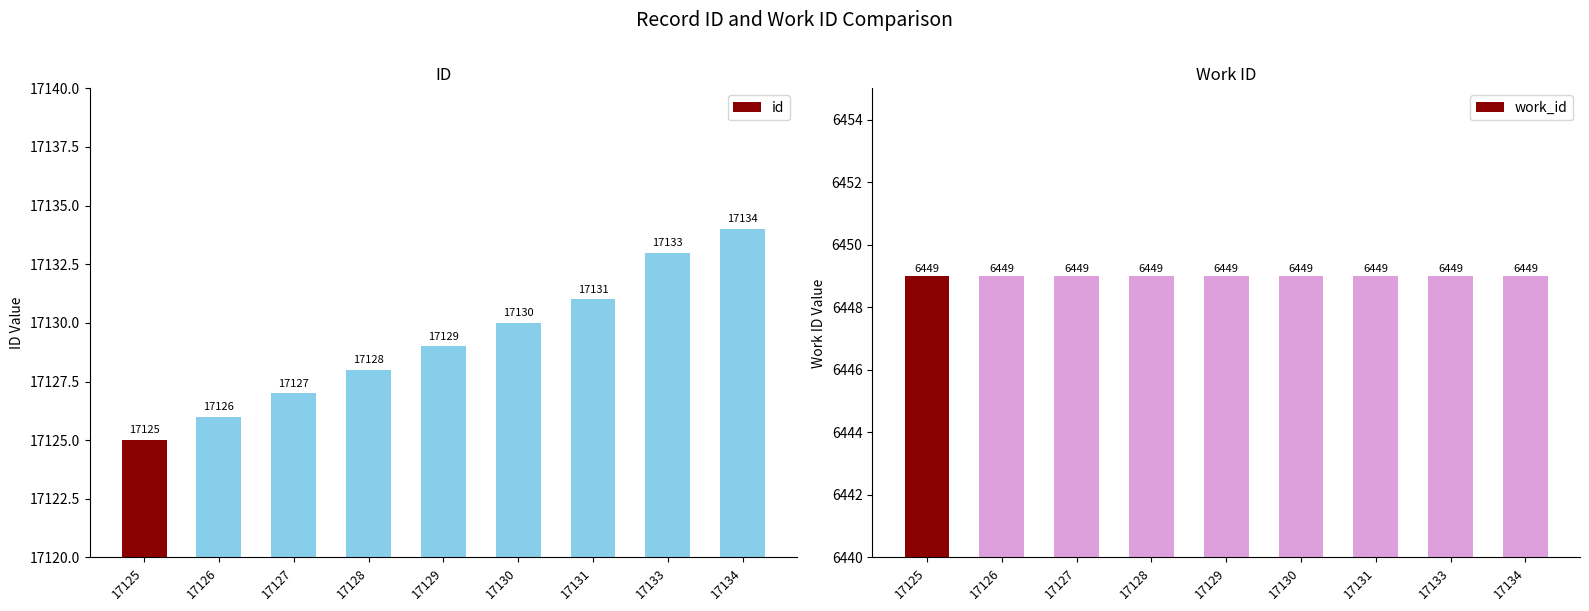

The value of work_id at 17134 is 6449. True or false?

True